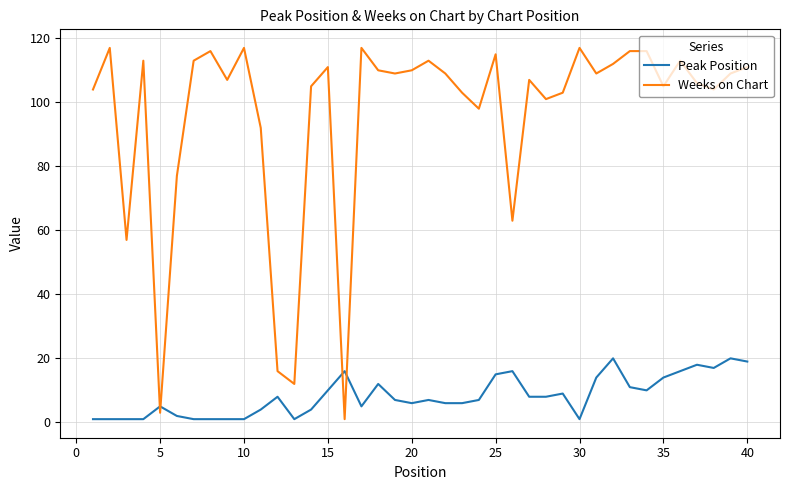

List the series in order of their peak value, highest first.

Weeks on Chart, Peak Position